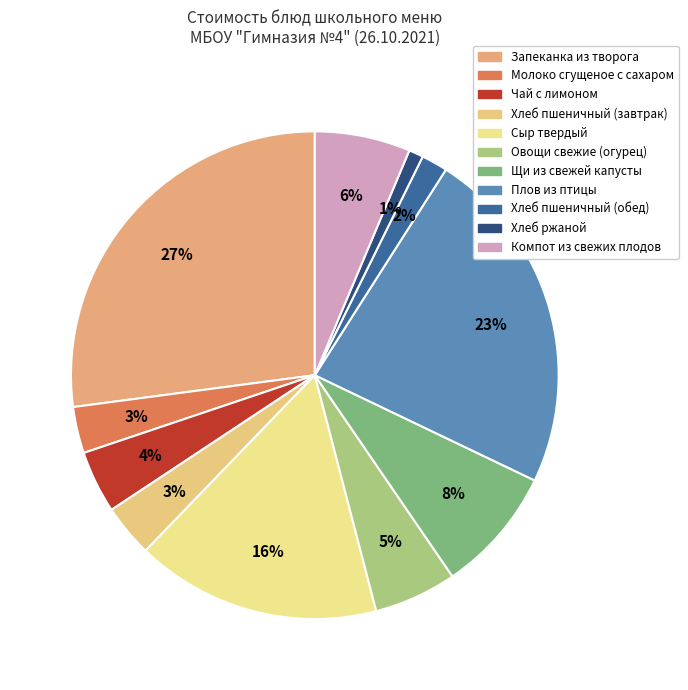

Does any single category account for the majority?

No